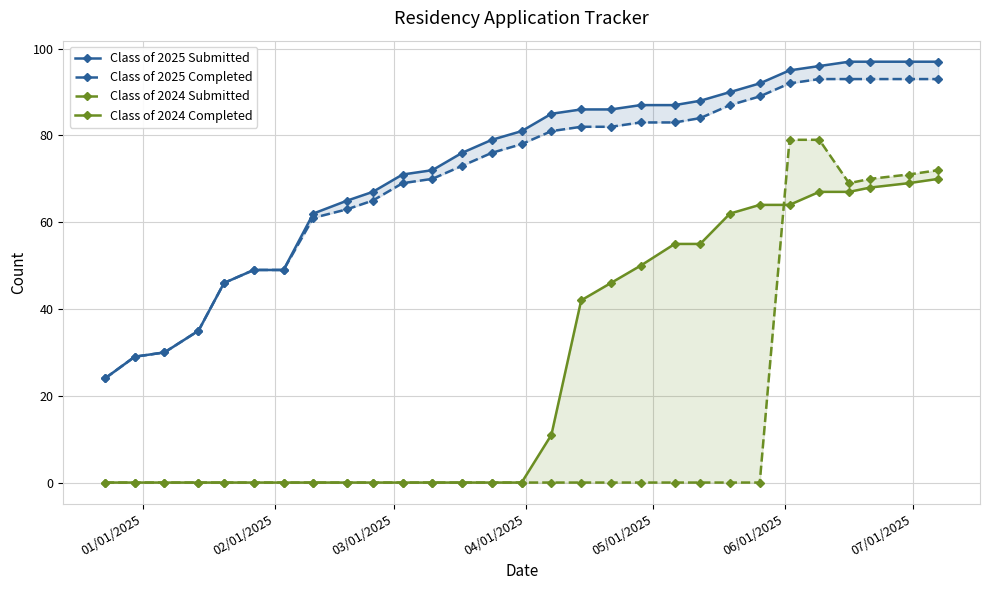

What is the difference between the maximum and second lowest values in the Class of 2025 Completed series?

64